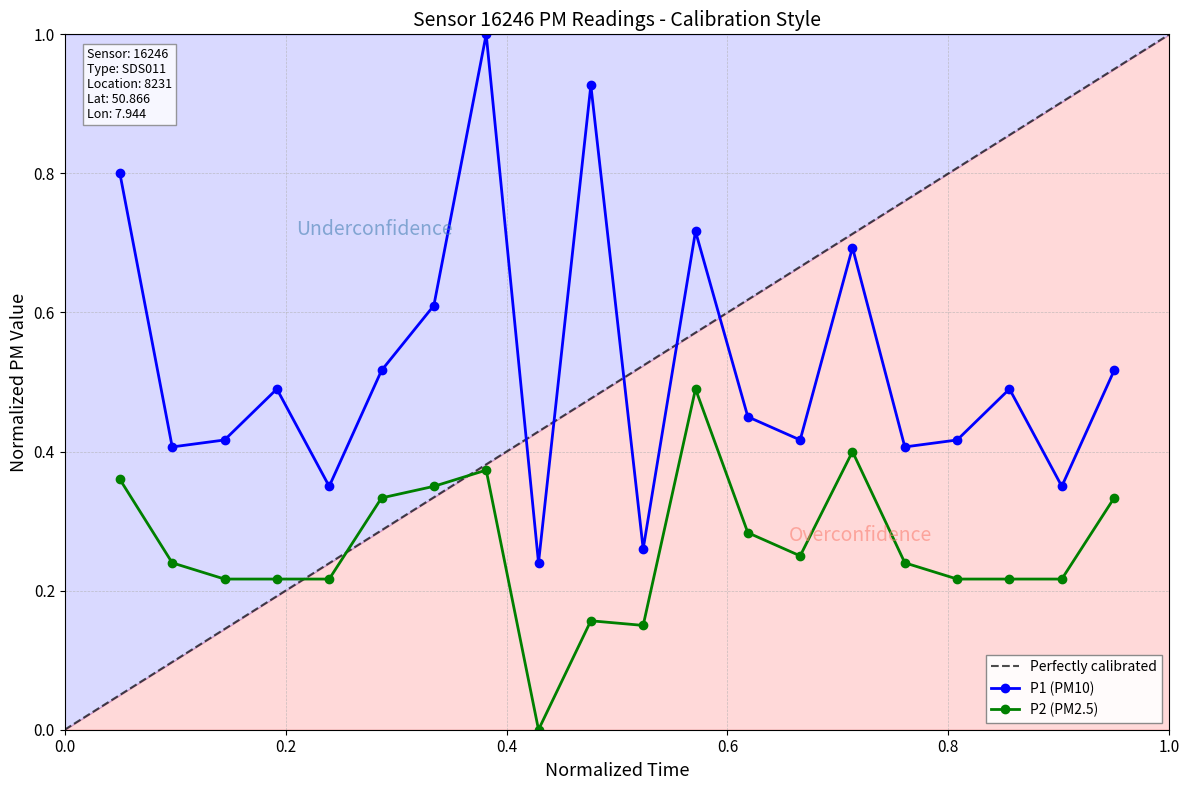

List the series in order of their peak value, highest first.

P1, P2